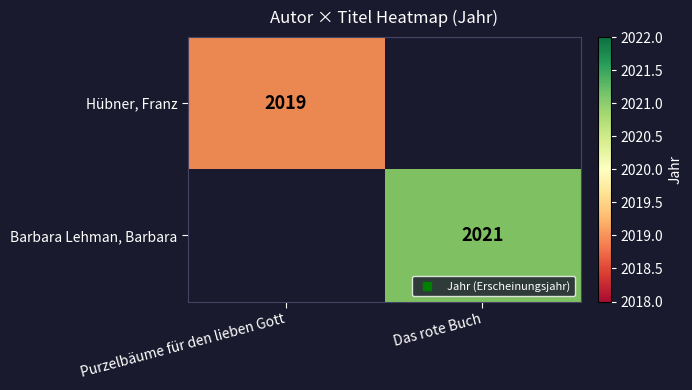

List the series in order of their overall mean, lowest first.

Hübner, Franz, Barbara Lehman, Barbara